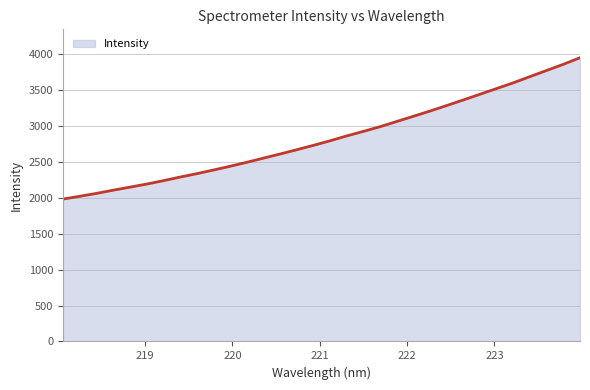

What is the difference between the maximum and minimum values?

1969.3